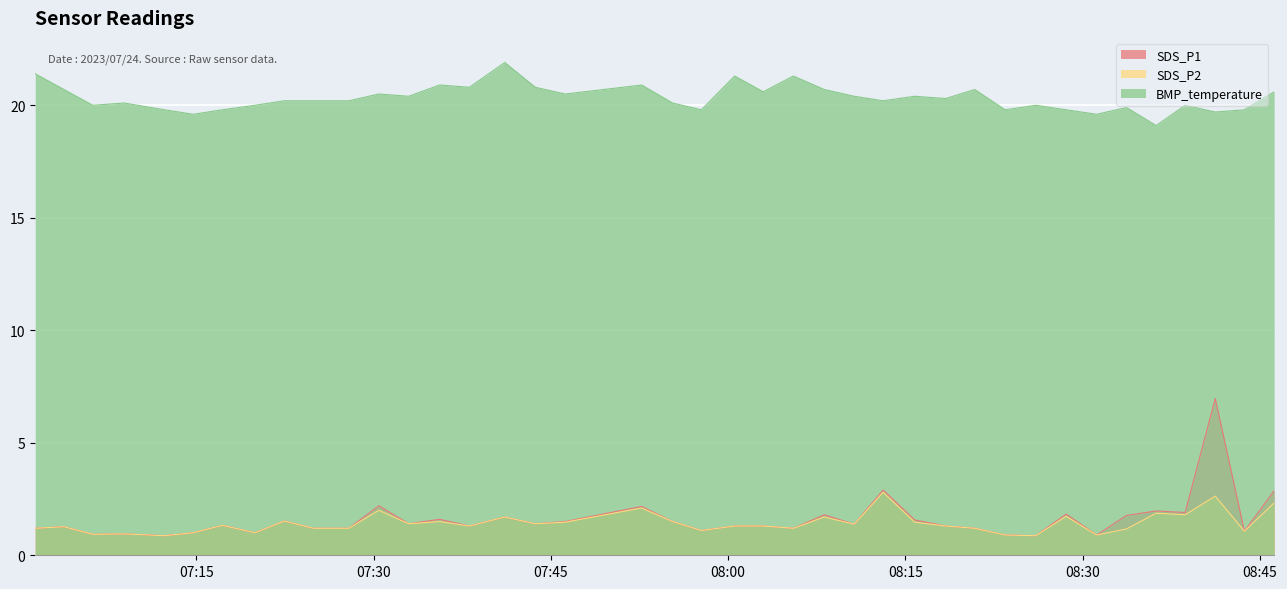

How many data points in BMP_temperature are less than 20?

11